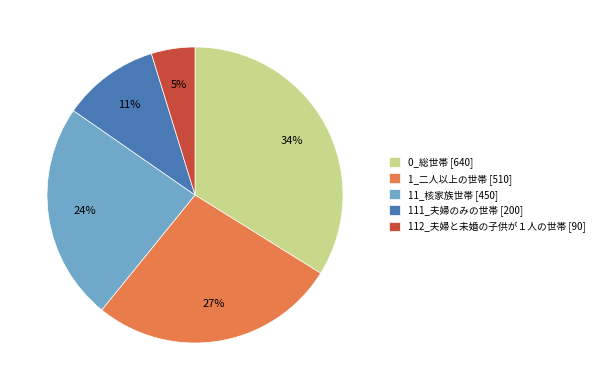

Which has a higher value, 111_夫婦のみの世帯 [200] or 112_夫婦と未婚の子供が１人の世帯 [90]?

111_夫婦のみの世帯 [200]